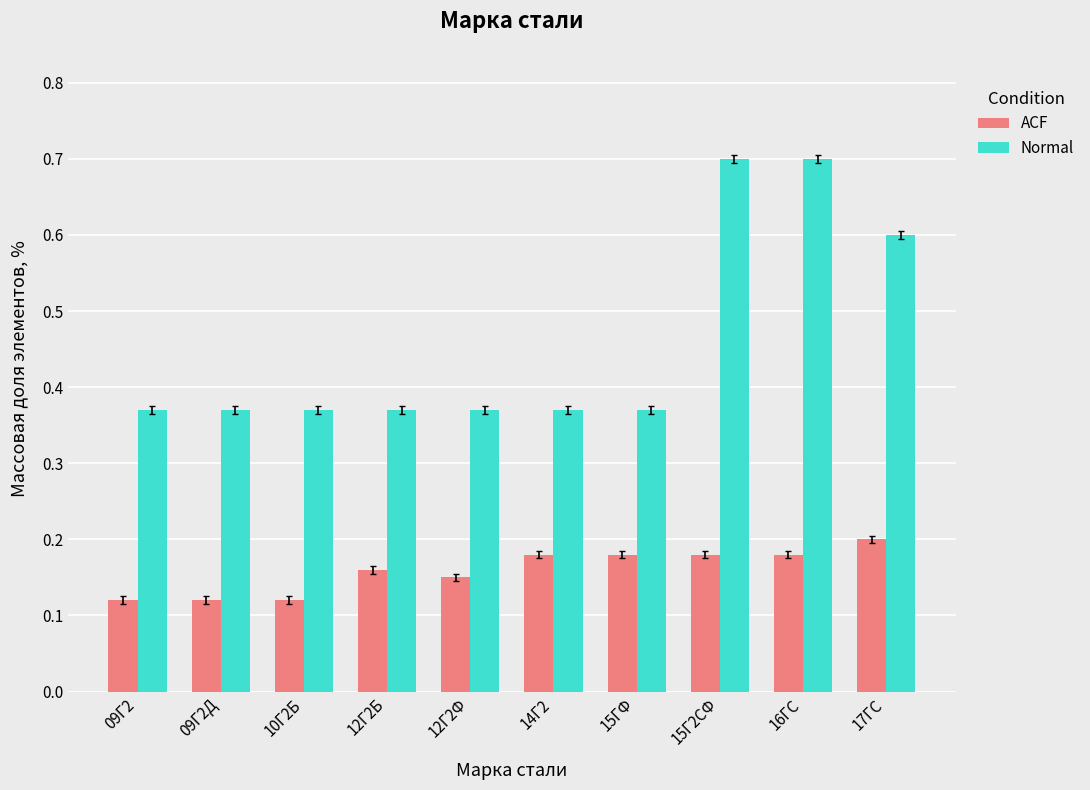

Between 15ГФ and 16ГС, which series saw the biggest shift?

Normal